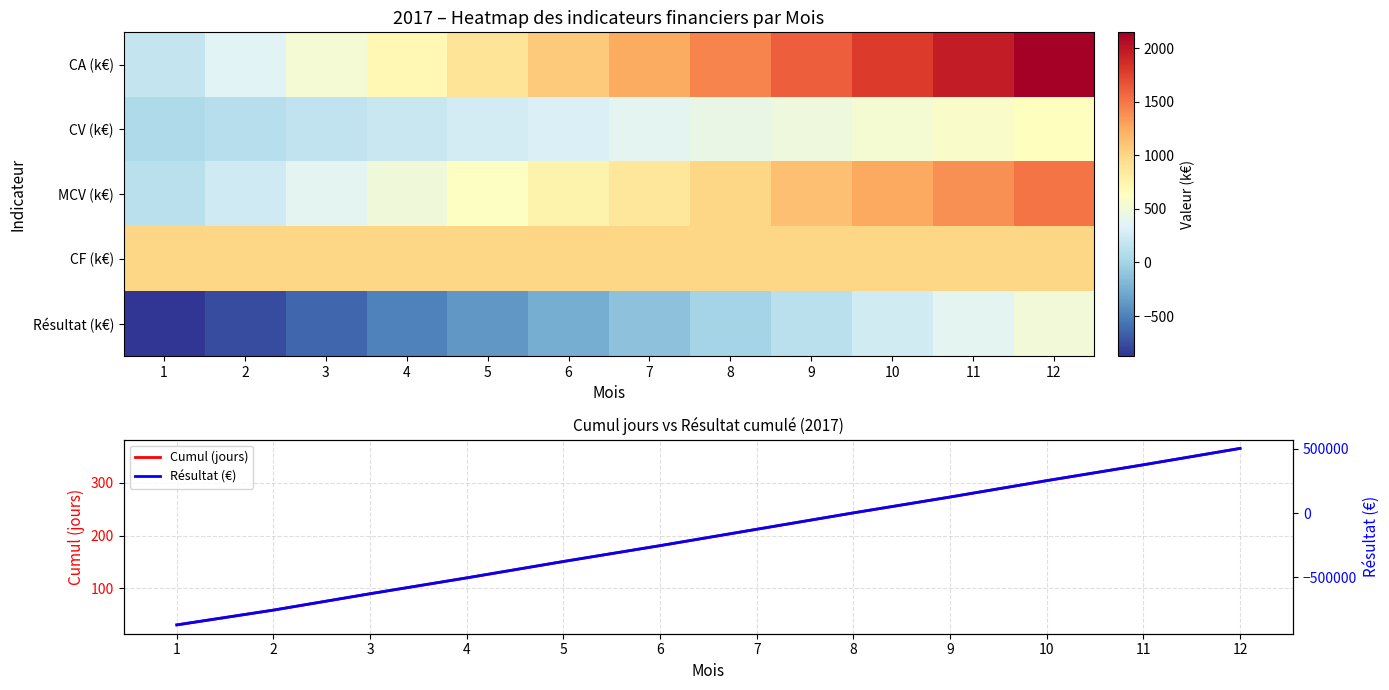

The value of Cumul (jours) at 9 is 273. True or false?

True